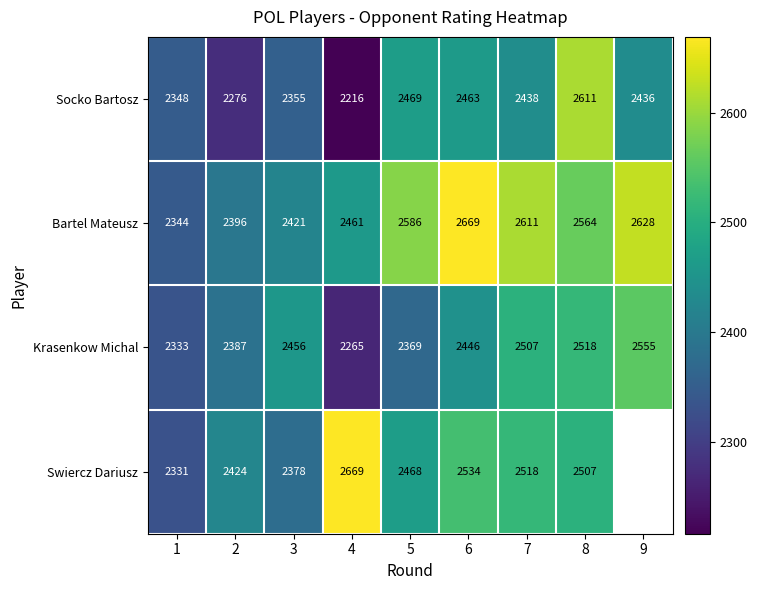

At which label does Krasenkow Michal reach its minimum?

4